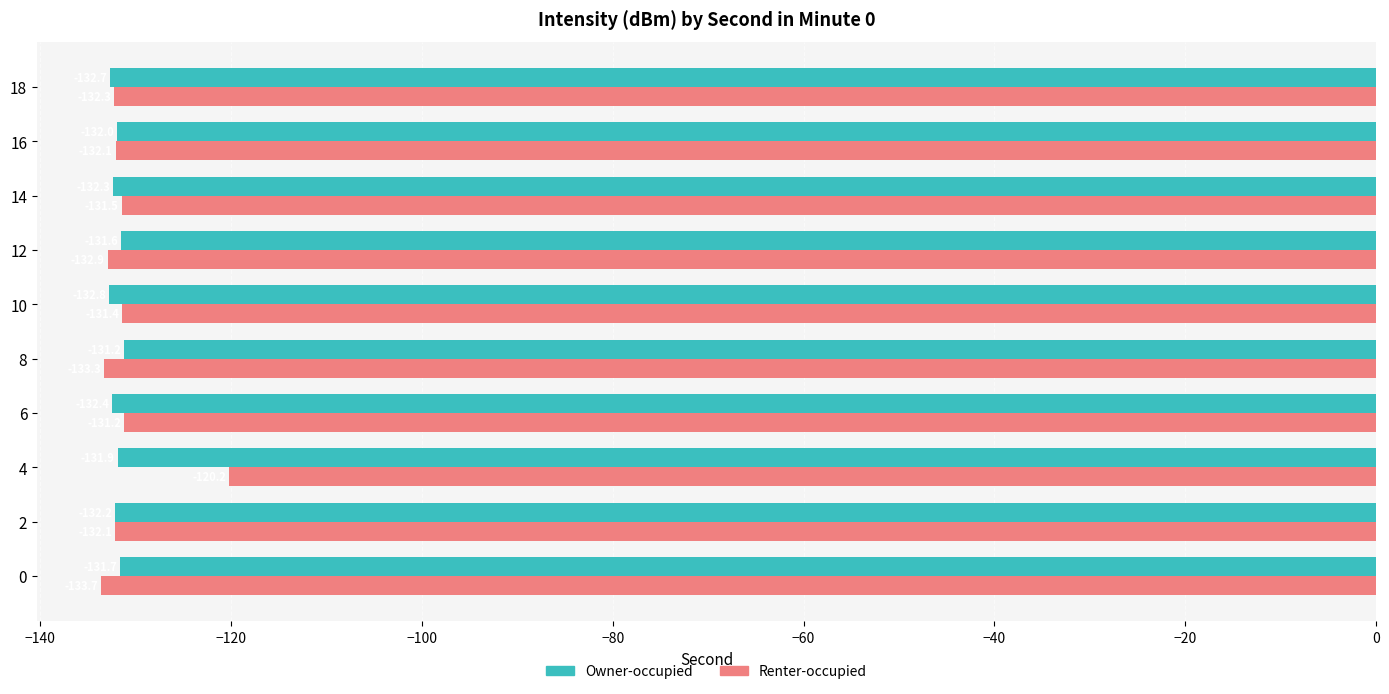

How many data points in Renter-occupied are less than -132?

6